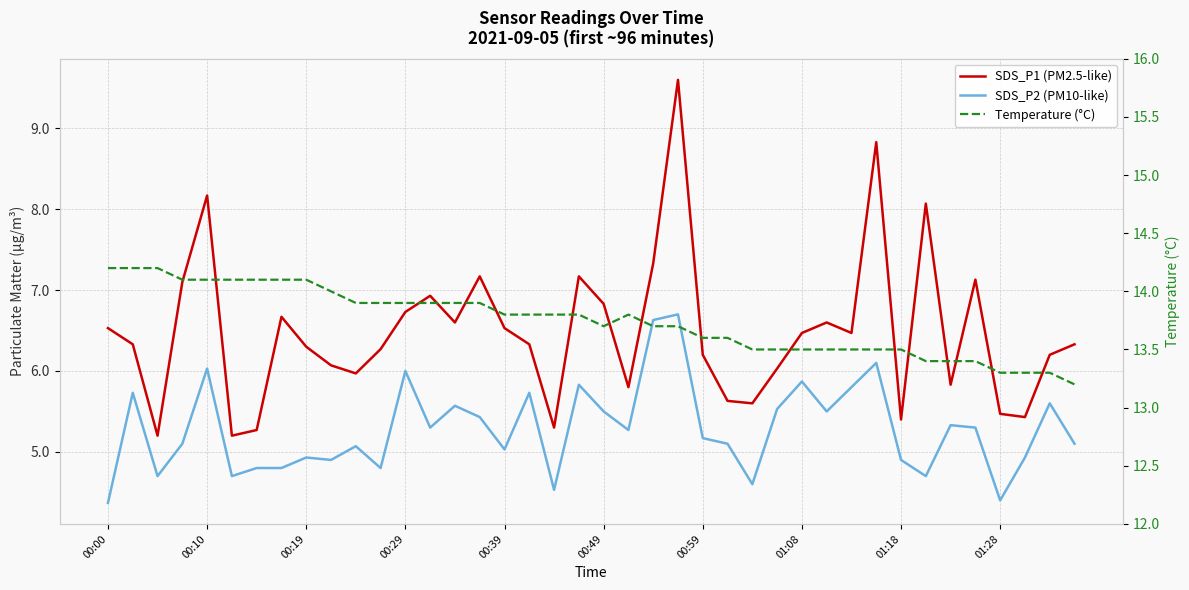

At how many categories does at least one series exceed 7?

40